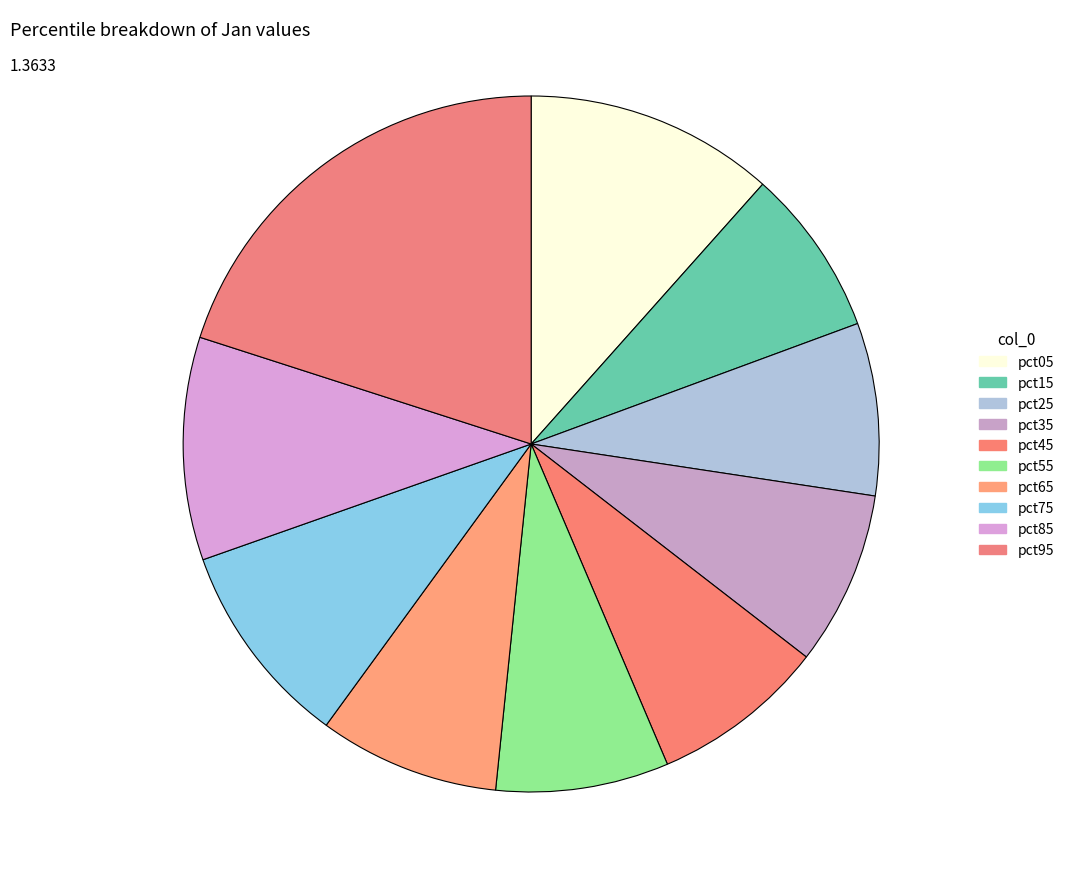

Rank the categories by value from highest to lowest.

pct95, pct05, pct85, pct75, pct65, pct45, pct35, pct55, pct25, pct15